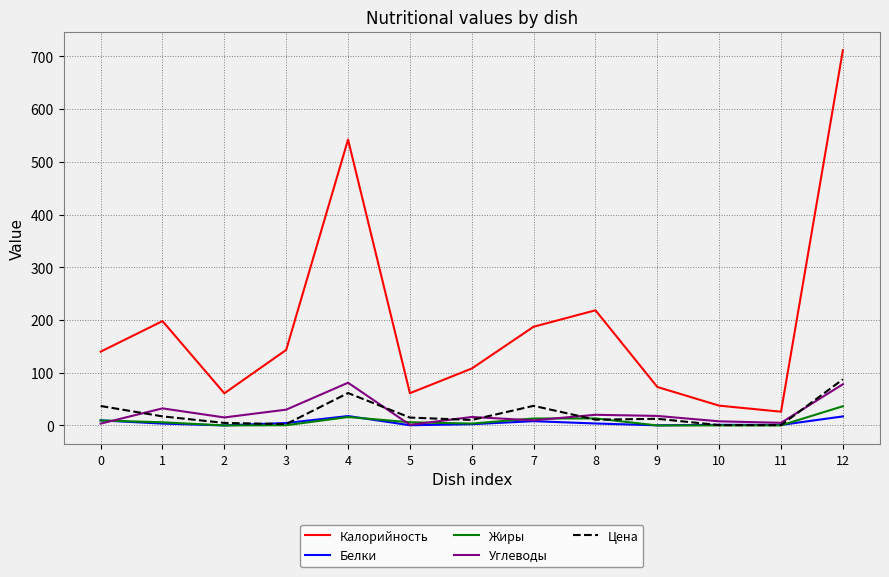

True or false: Белки and Калорийность cross at least once.

False